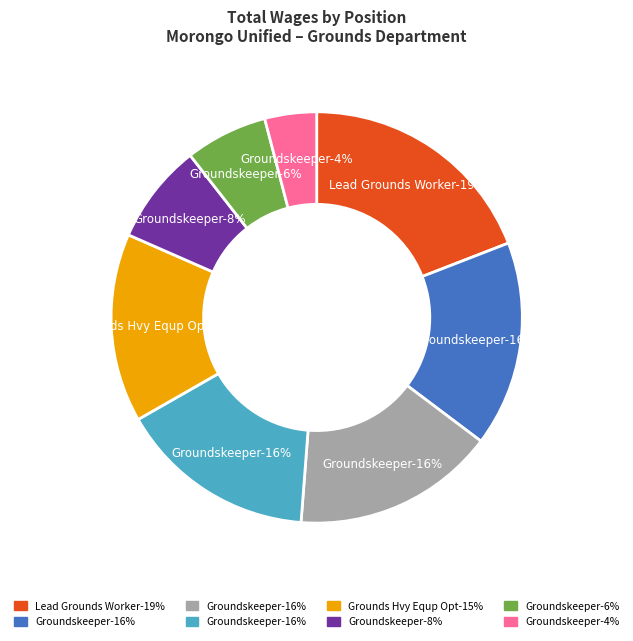

How many slices are in this pie chart?

8